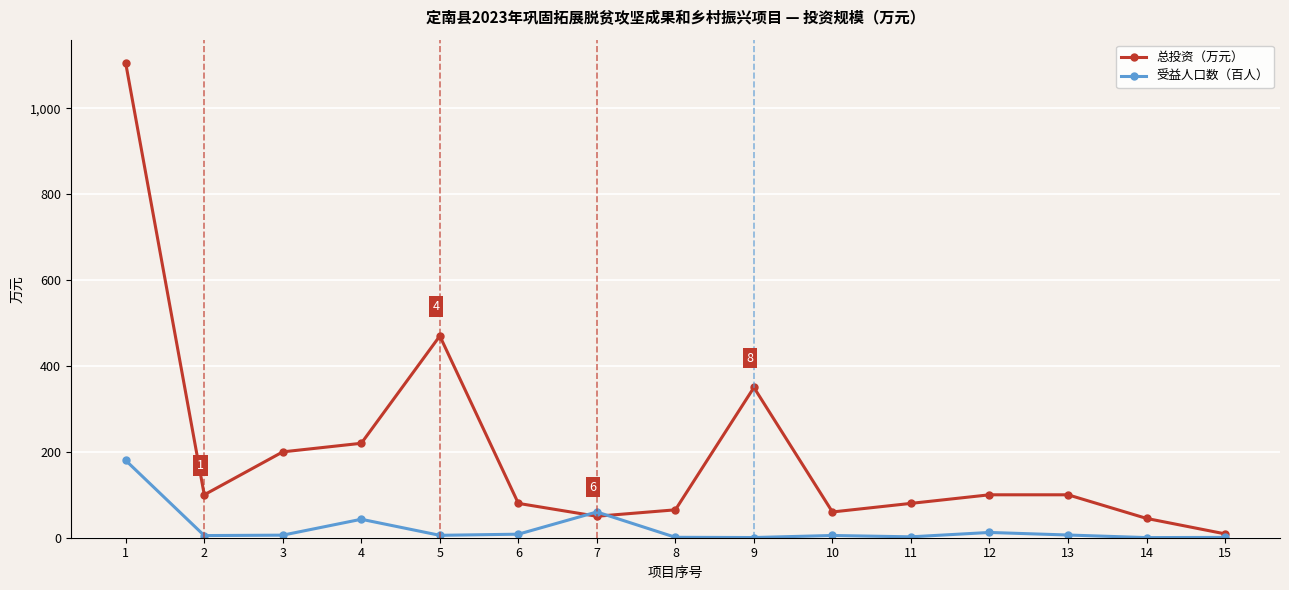

List the series in order of their peak value, highest first.

总投资（万元）, 受益人口数（百人）